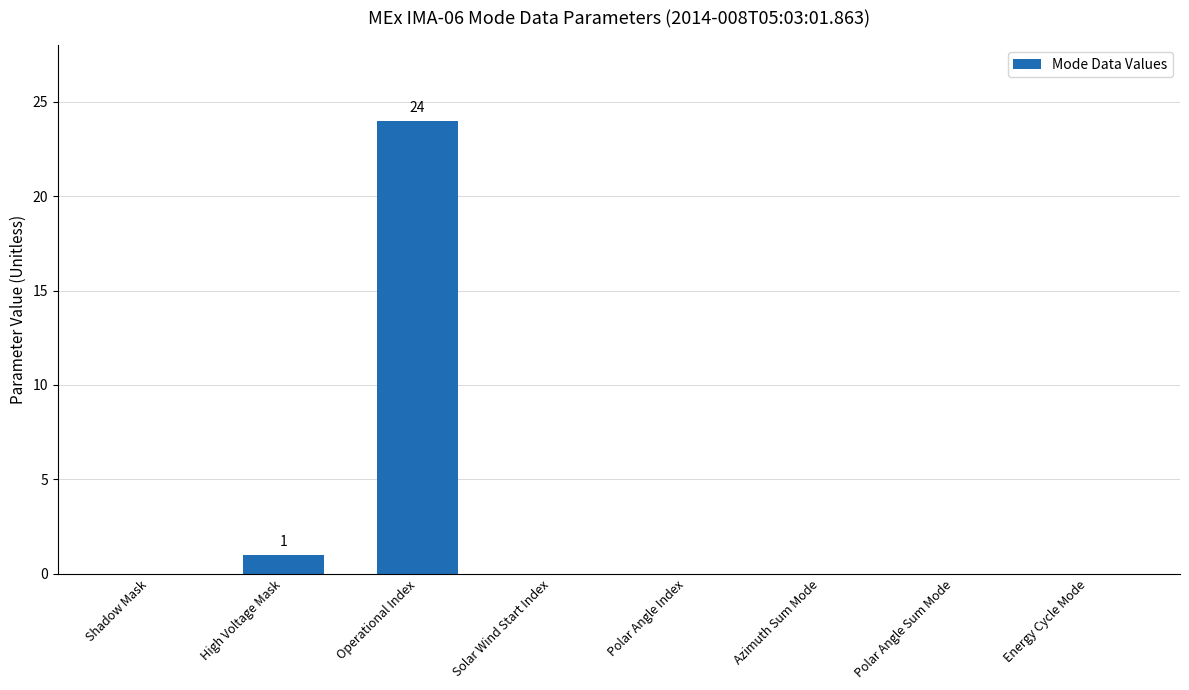

At which label is the value closest to 12?

High Voltage Mask